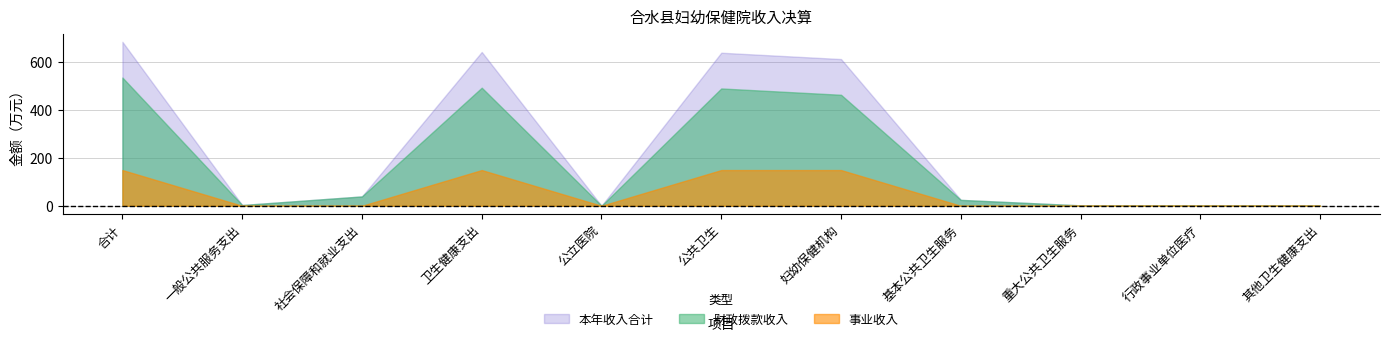

True or false: 财政拨款收入 and 本年收入合计 intersect in this chart.

False